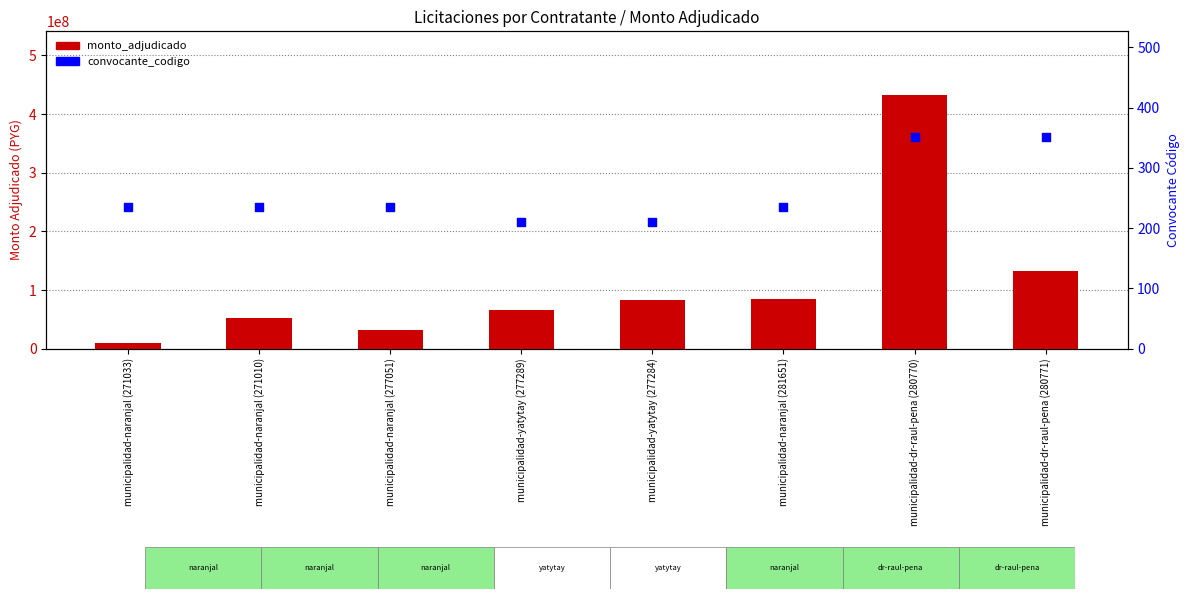

Which series has the widest spread of Y values?

monto_adjudicado